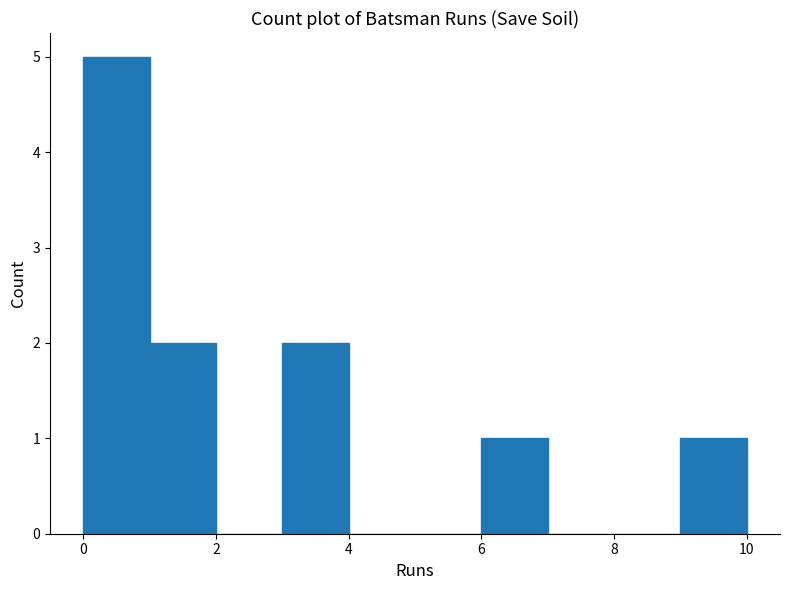

Reading left to right, transcribe this chart: for each bar, give the range it covers on the x-axis and its height. The values are not printed on the chart, so give them approximately, as read against the axis.

0 to 1: 5
1 to 2: 2
2 to 3: 0
3 to 4: 2
4 to 5: 0
5 to 6: 0
6 to 7: 1
7 to 8: 0
8 to 9: 0
9 to 10: 1